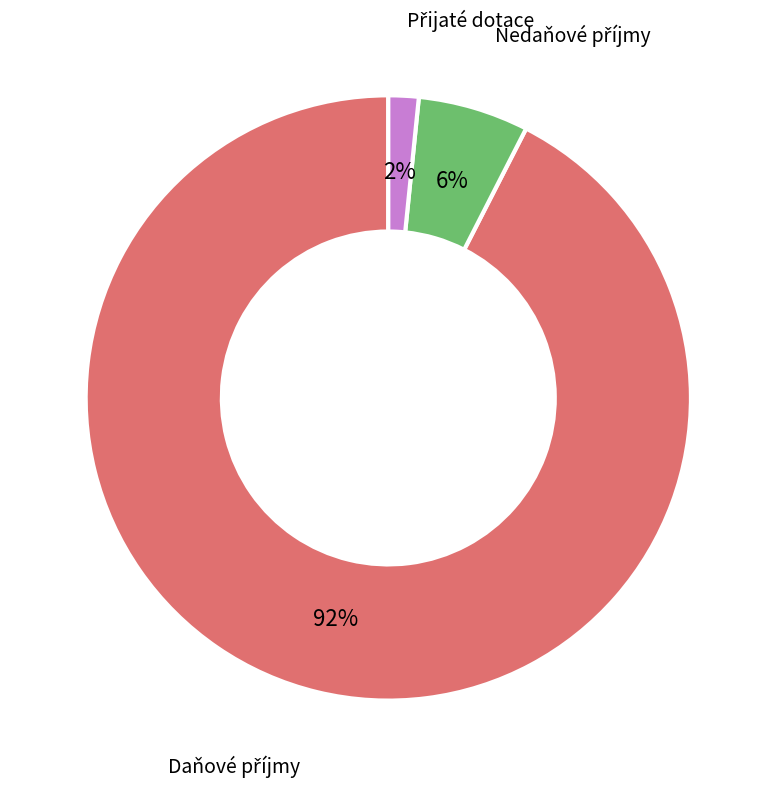

To the nearest percent, what is the average slice percentage?

33%